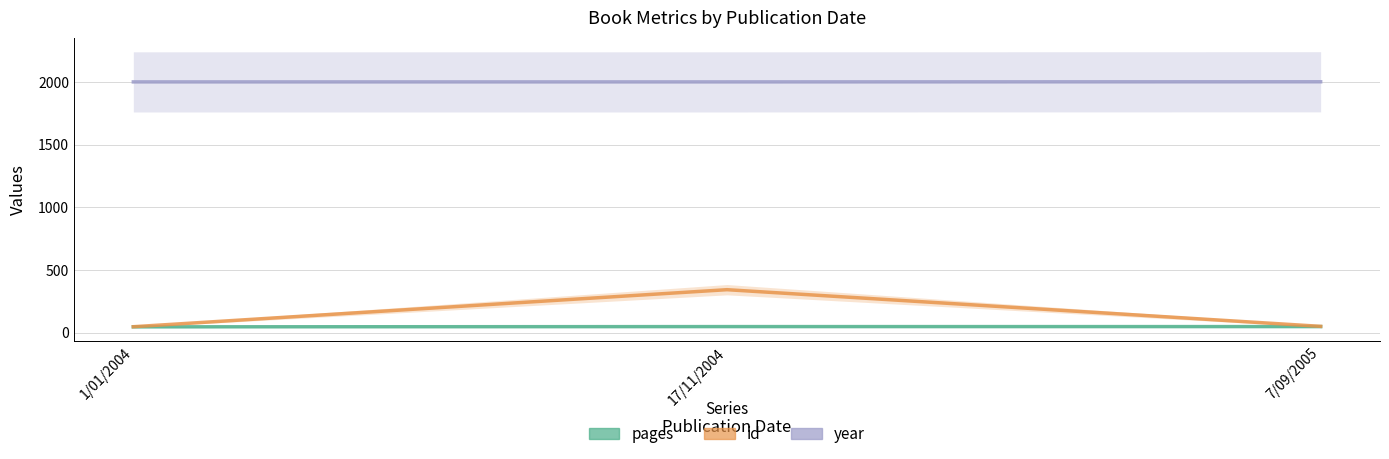

Rank the series at 1/01/2004 from lowest to highest value.

pages, id, year